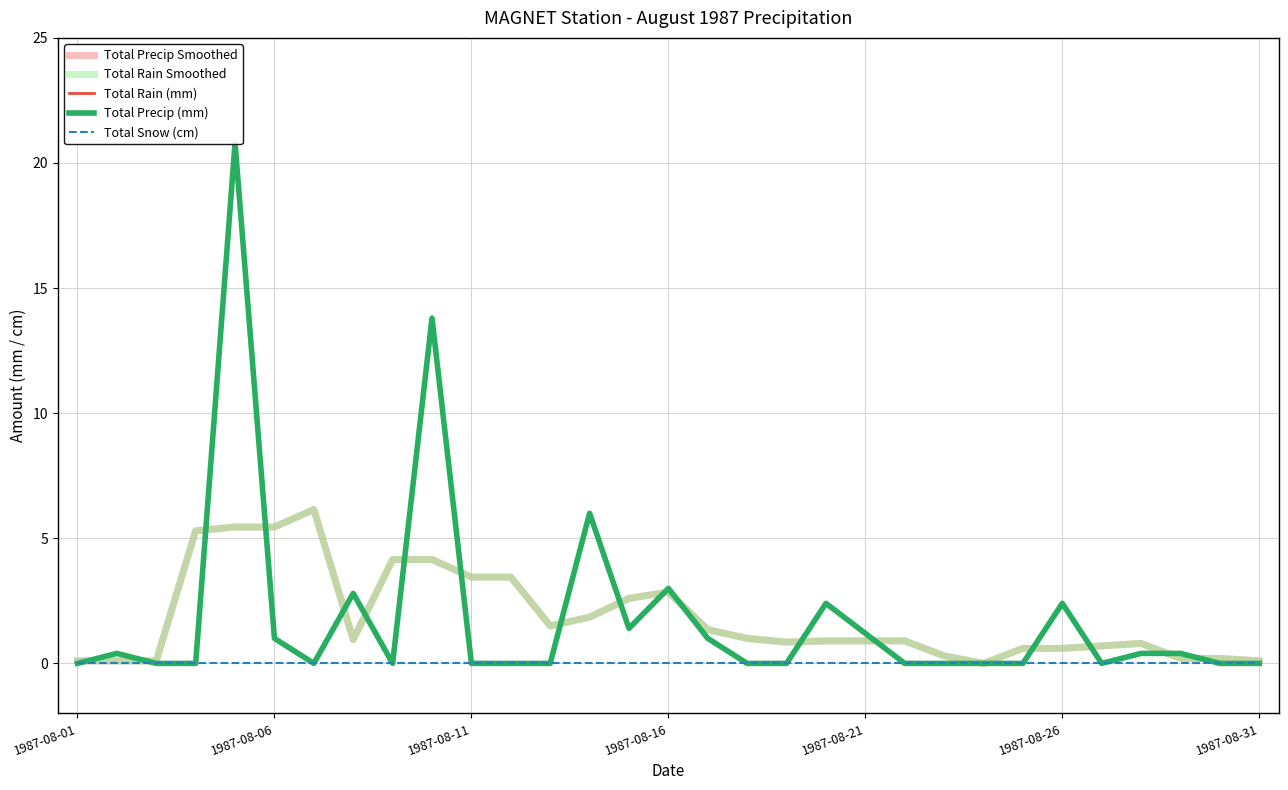

How many series are shown in this chart?

5